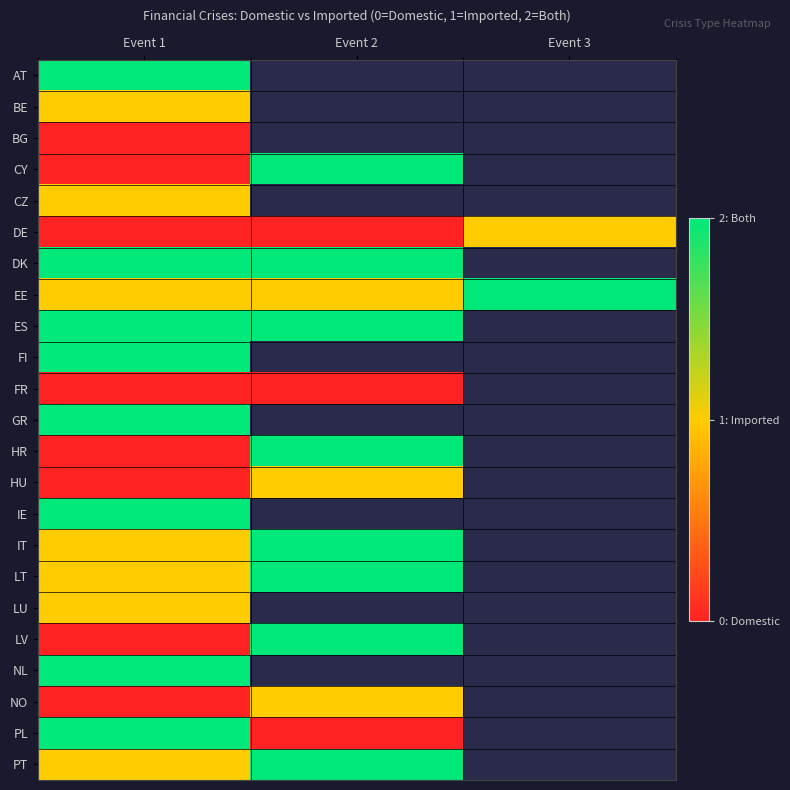

How many distinct data groups are displayed?

23